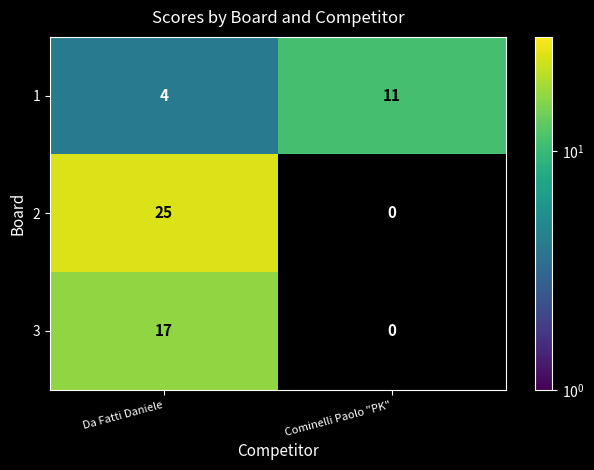

Is the value of 2 at Da Fatti Daniele greater than the value of 3 at Da Fatti Daniele?

Yes